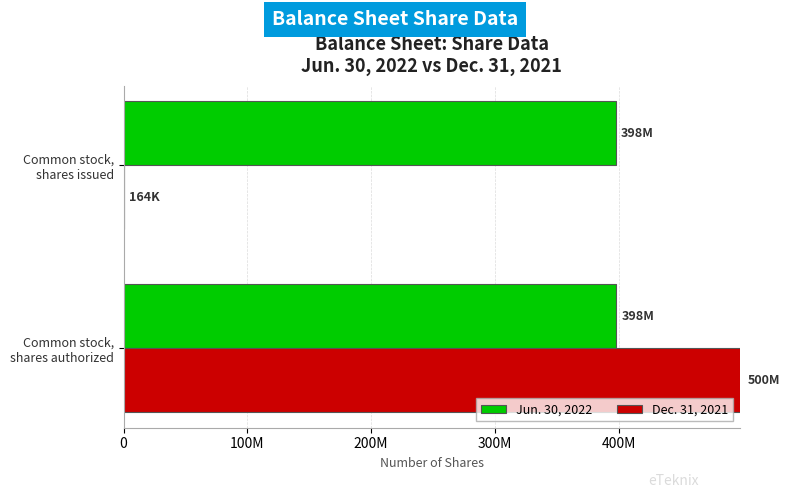

What is the minimum value shown in the chart?

163800